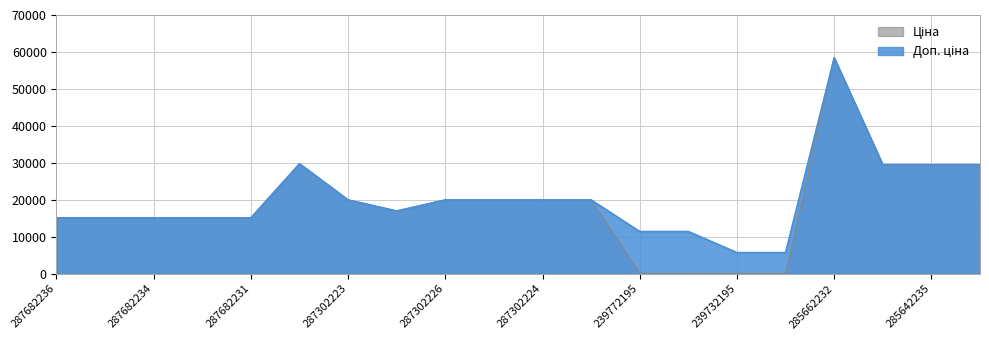

Which category has the highest value across all series?

285662232